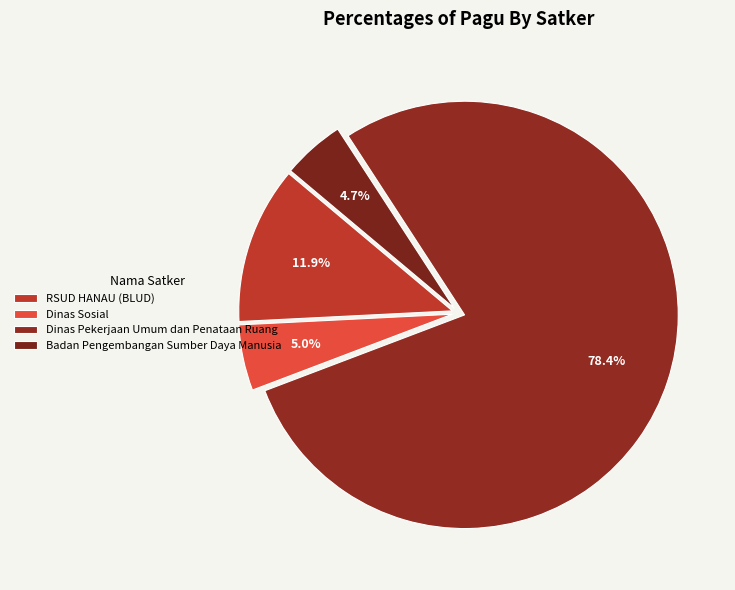

Do Badan Pengembangan Sumber Daya Manusia and Dinas Sosial together represent more than half of the pie?

No